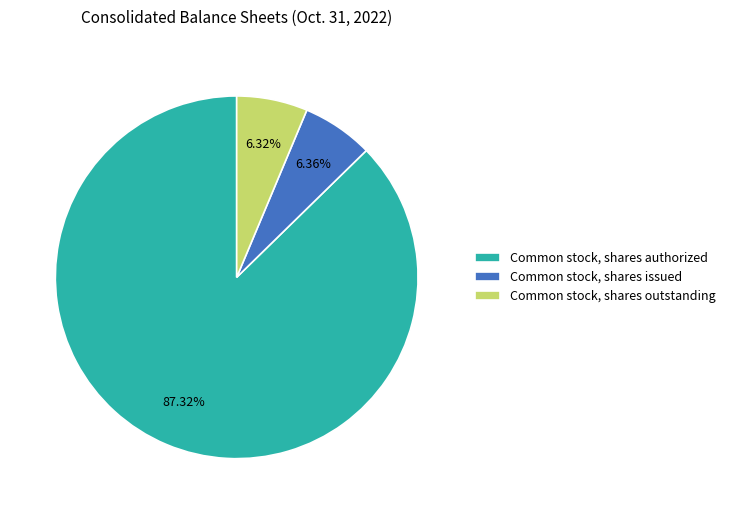

Does Common stock, shares authorized account for over 50% of the chart?

Yes